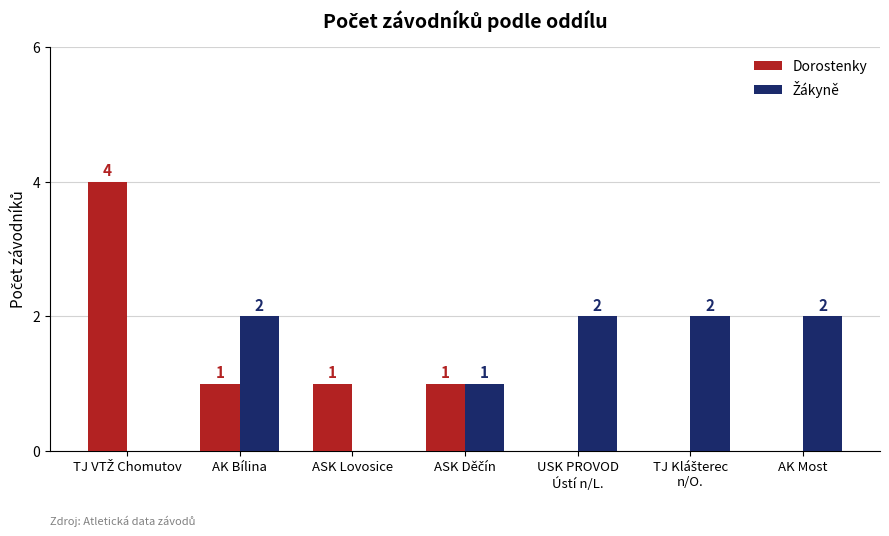

Which series has the widest spread of values?

Dorostenky